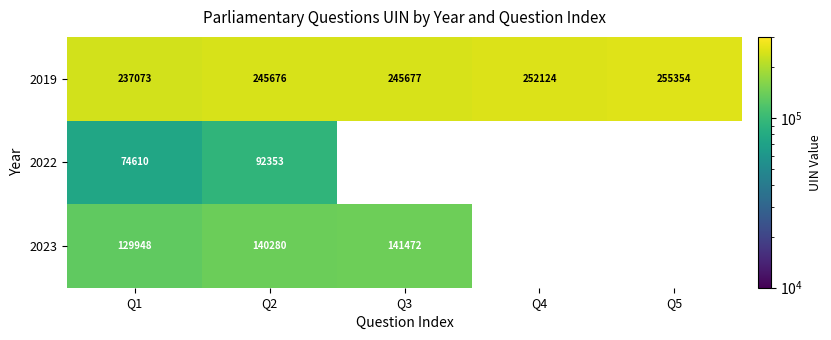

The value of 2022 at Q1 is 74610. True or false?

True